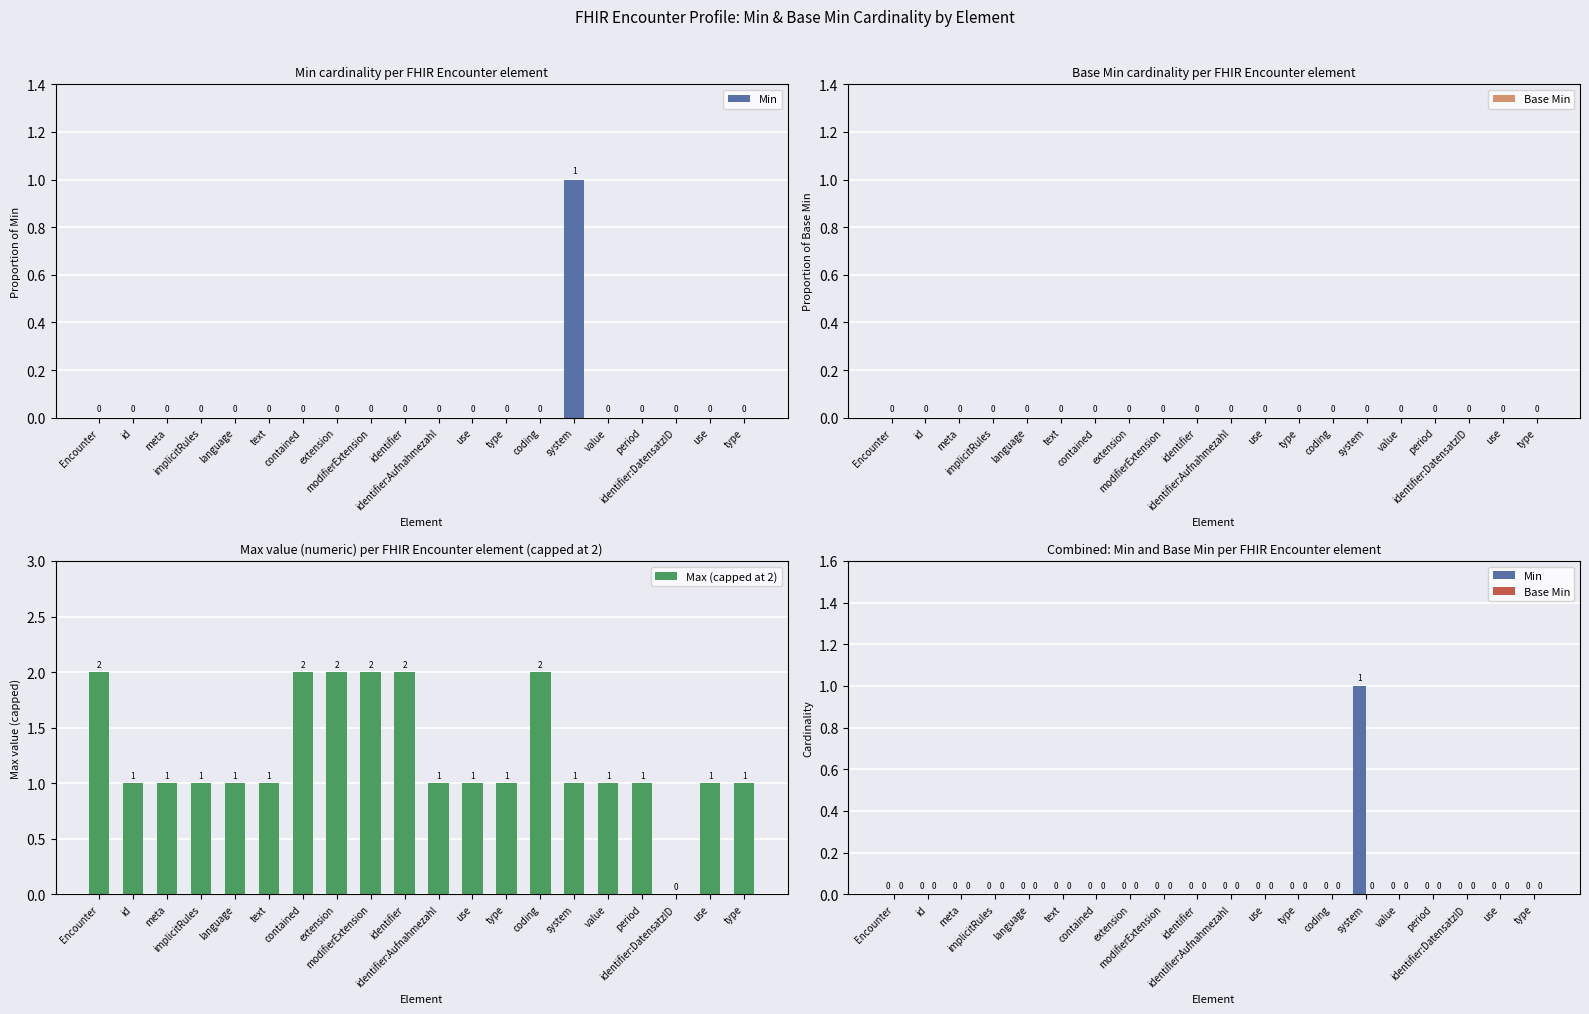

What is the maximum value shown in the chart?

2